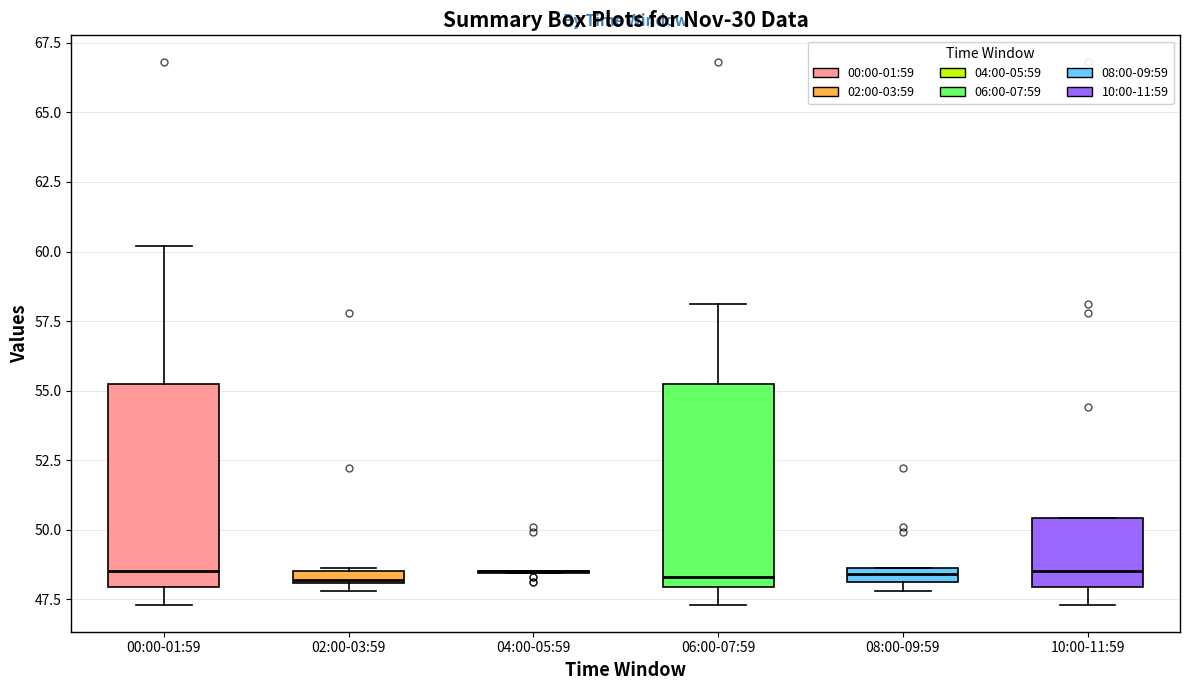

Where is the upper edge of the box for 08:00-09:59 on the y-axis? The values are not printed on the chart, so give them approximately, as read against the axis.

48.5